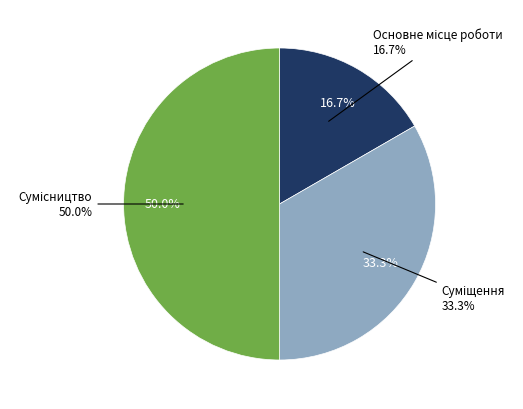

How much of the chart is everything except Сумісництво?

50.0%